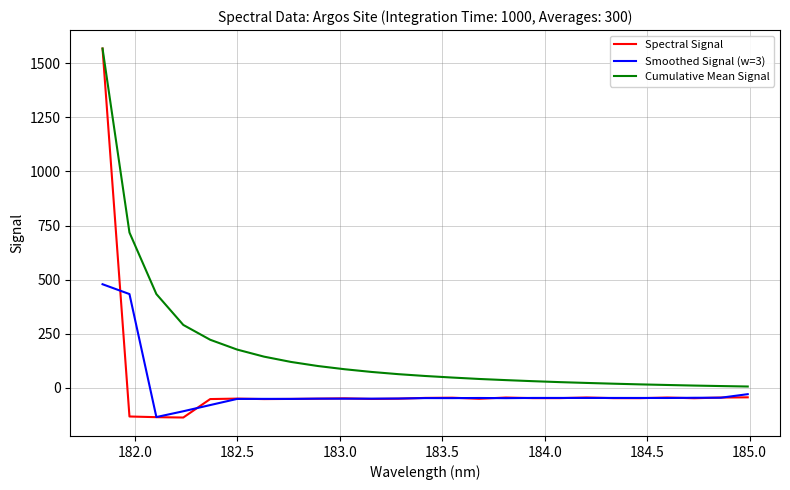

Which series has the largest range (max minus min)?

Spectral Signal